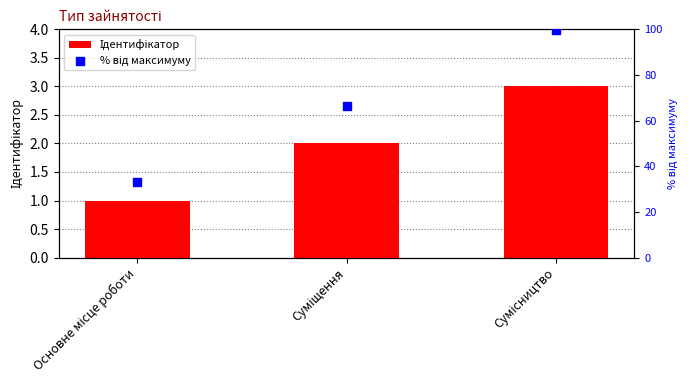

Which series contains the lowest Y value?

Ідентифікатор